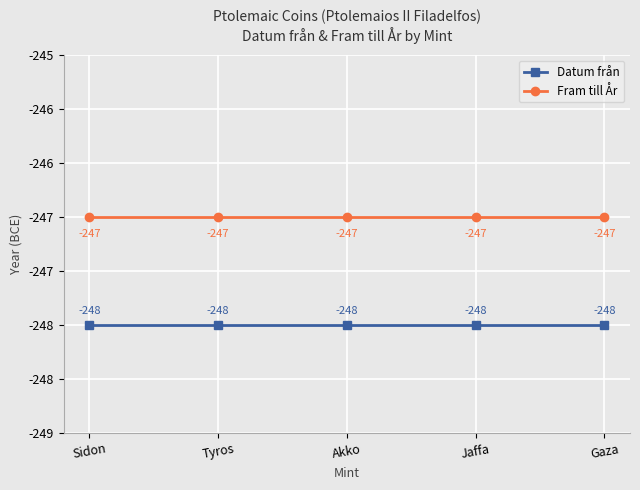

Rank the series by their average value, from highest to lowest.

Fram till År, Datum från